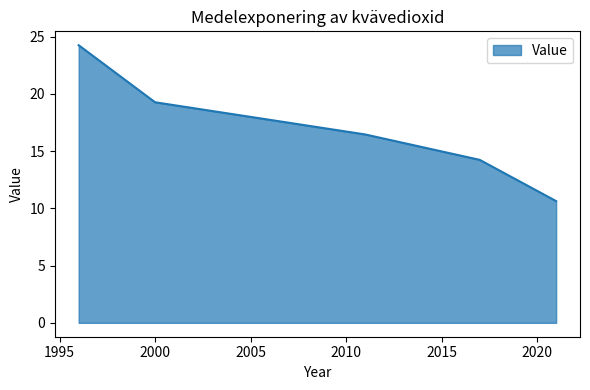

What is the maximum value shown in the chart?

24.2